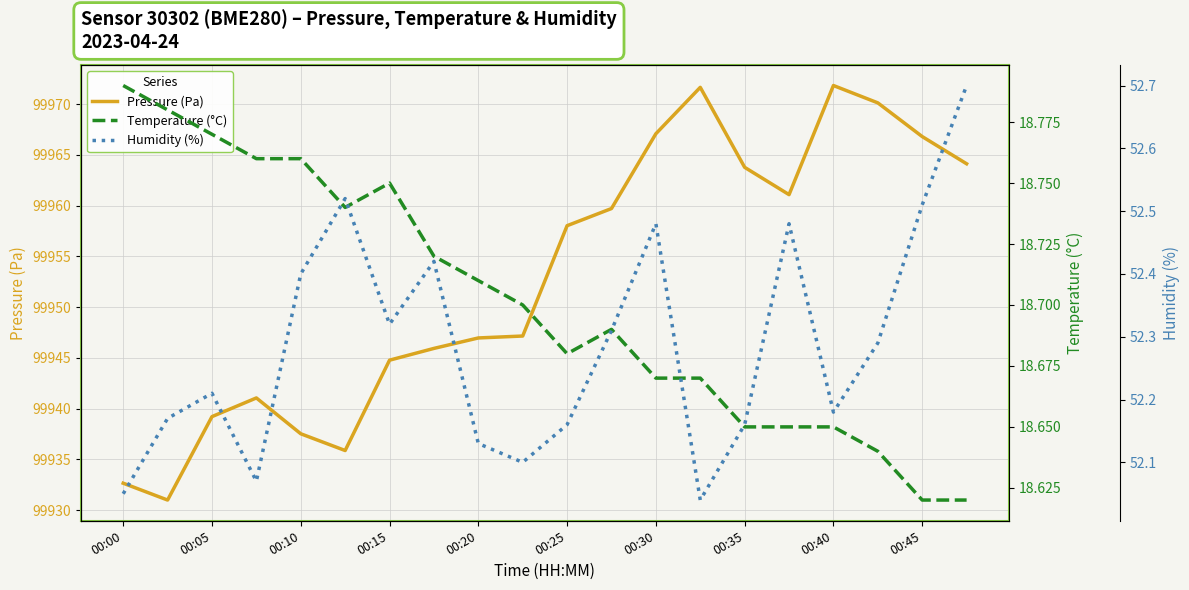

Is it true that Pressure (Pa) equals 99932.7 at 00:00?

True